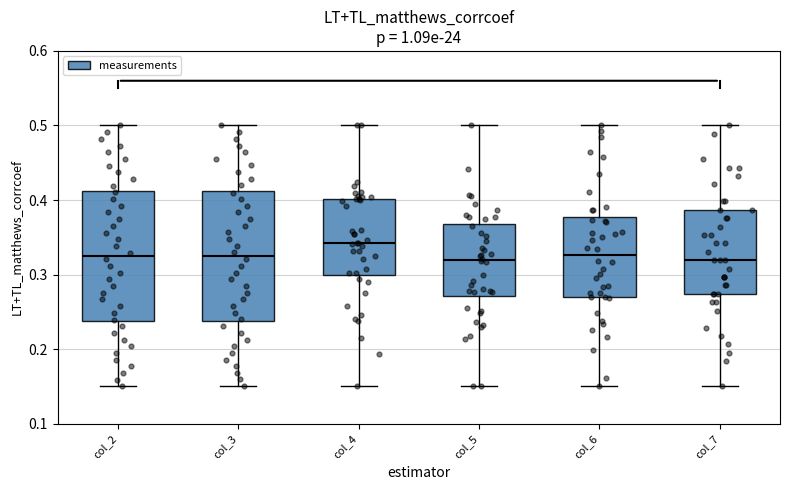

Reading left to right, transcribe this box plot: for each box, give where its median line is, the range the box spans, and where its two whiskers end, as read against the y-axis. The values are not printed on the chart, so give them approximately, as read against the axis.

col_2: median 0.33, box 0.24 to 0.41, whiskers 0.15 to 0.50
col_3: median 0.33, box 0.24 to 0.41, whiskers 0.15 to 0.50
col_4: median 0.34, box 0.30 to 0.40, whiskers 0.15 to 0.50
col_5: median 0.32, box 0.27 to 0.37, whiskers 0.15 to 0.50
col_6: median 0.33, box 0.27 to 0.38, whiskers 0.15 to 0.50
col_7: median 0.32, box 0.27 to 0.39, whiskers 0.15 to 0.50